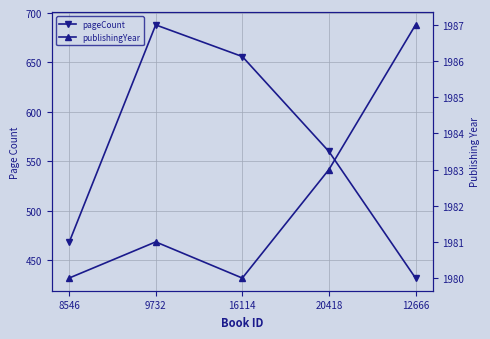

What is the value of the pageCount point at the 5th from the left?

432